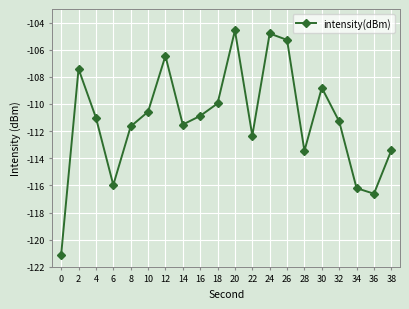

True or false: there are more than 0 points higher than both neighbors.

True